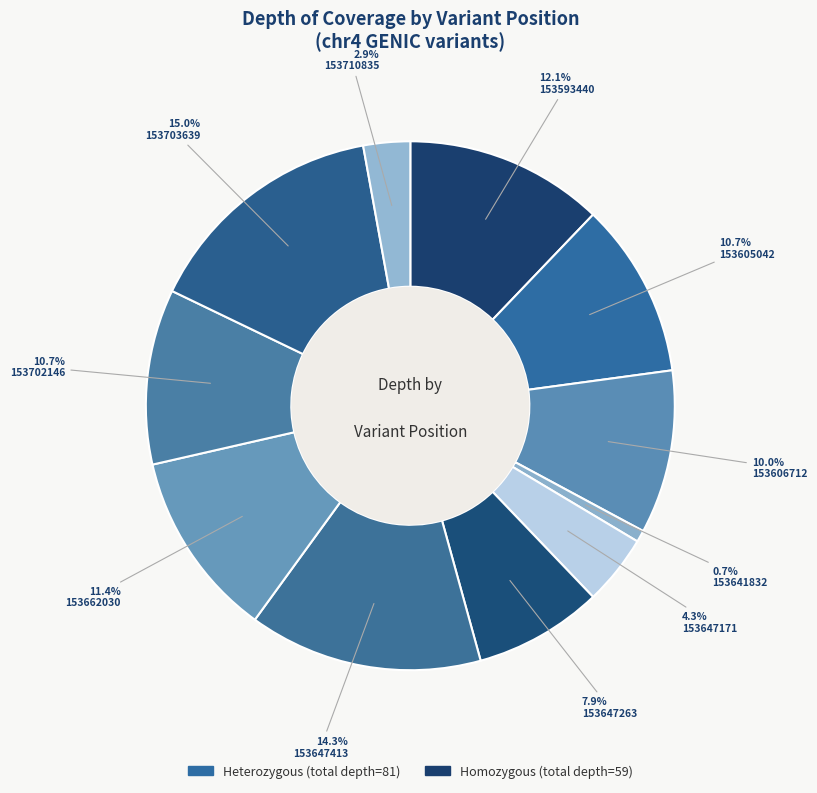

Rank the categories by value from lowest to highest.

153641832, 153710835, 153647171, 153647263, 153606712, 153605042, 153702146, 153662030, 153593440, 153647413, 153703639